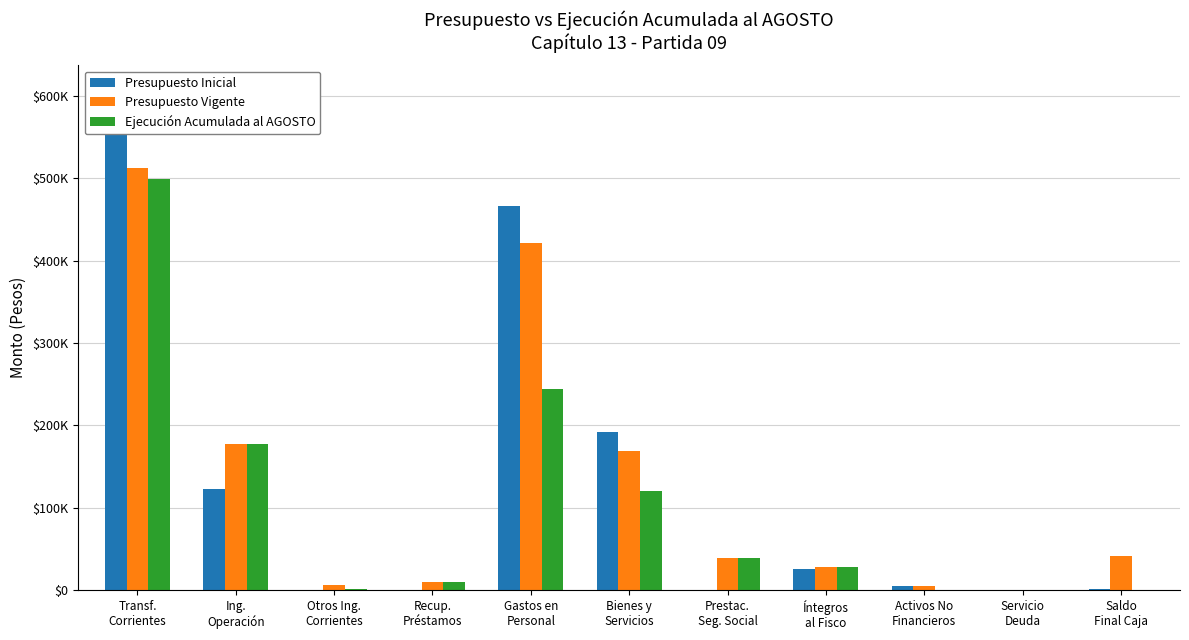

Is it true that Presupuesto Vigente equals 3198 at Otros Ing.
Corrientes?

False